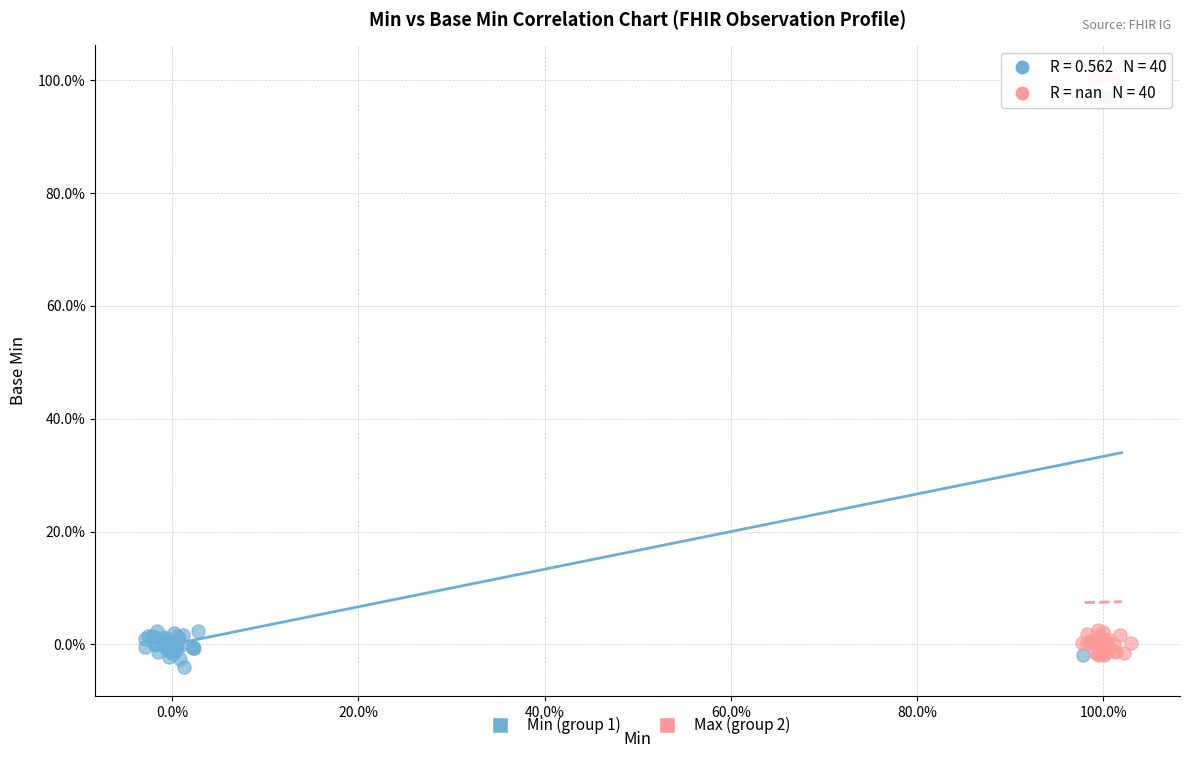

Which series has the largest Y range (max minus min)?

Max (group 2)